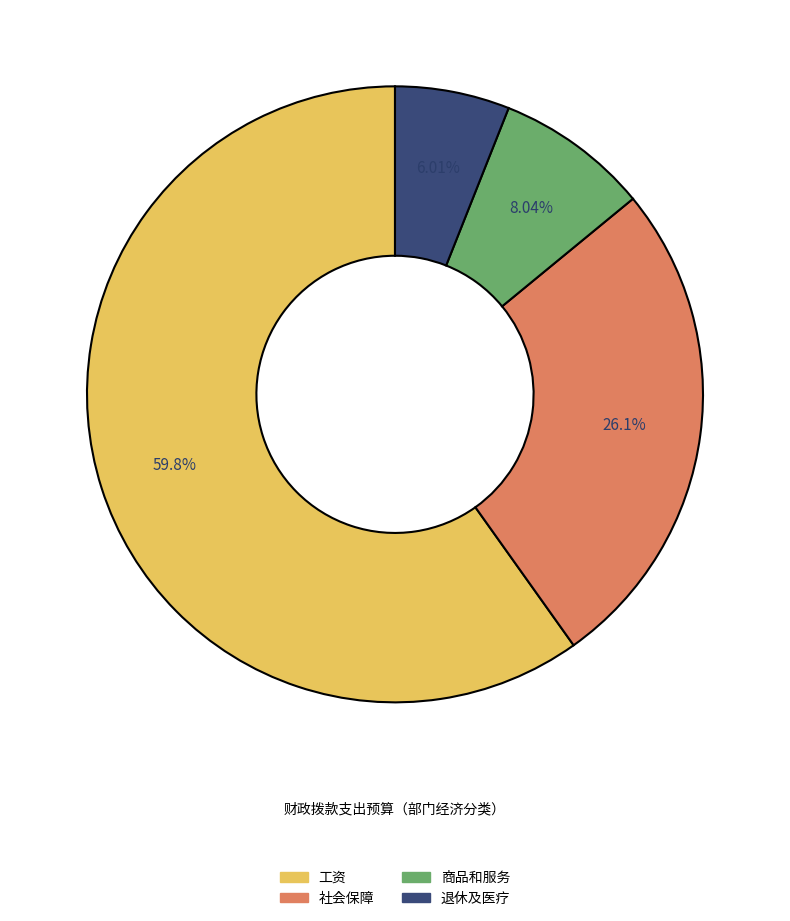

Is there a majority slice in this chart?

Yes